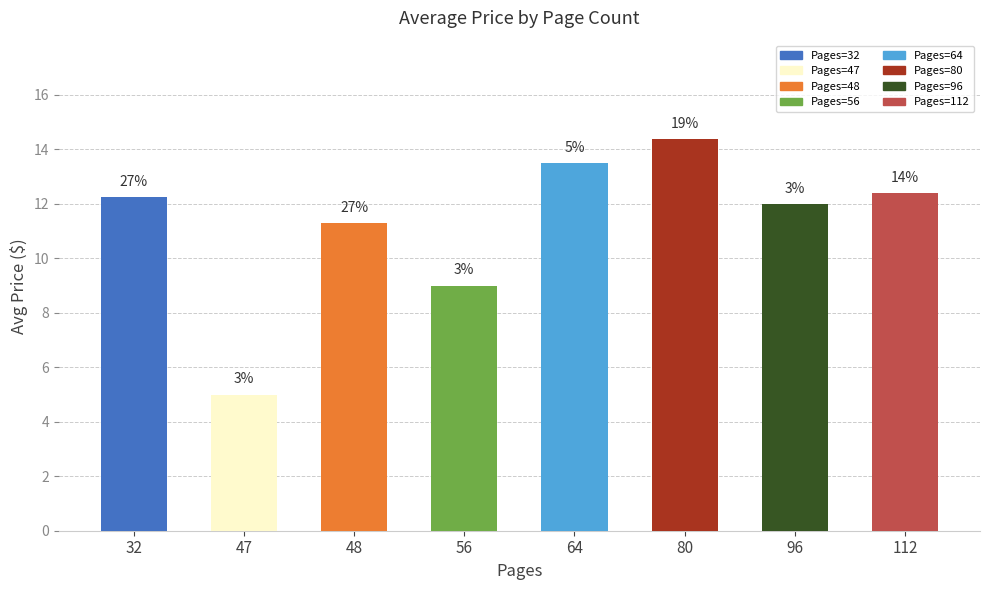

Are the bars horizontal?

No